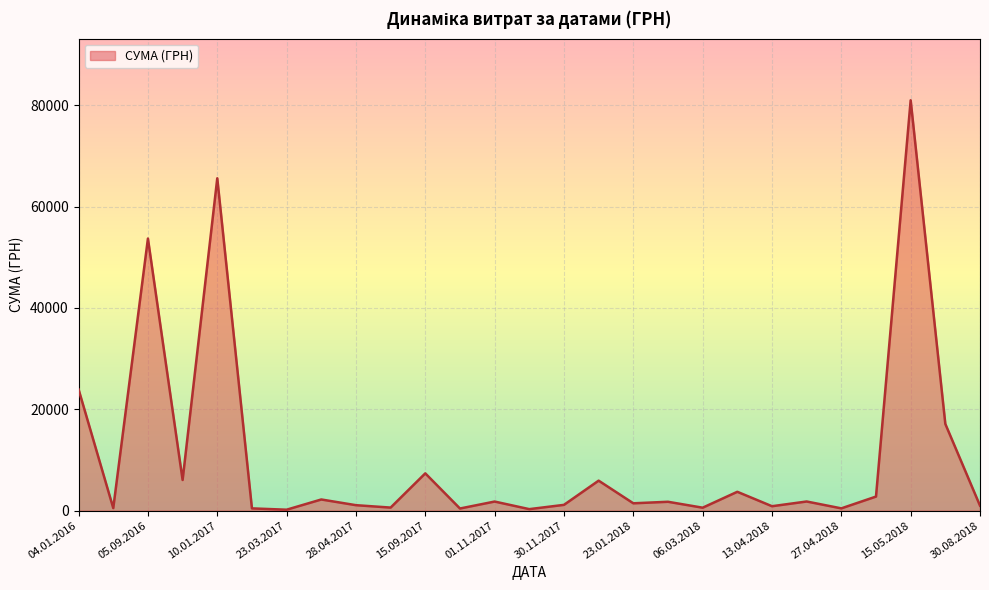

What is the difference between the maximum and minimum values?

80808.2